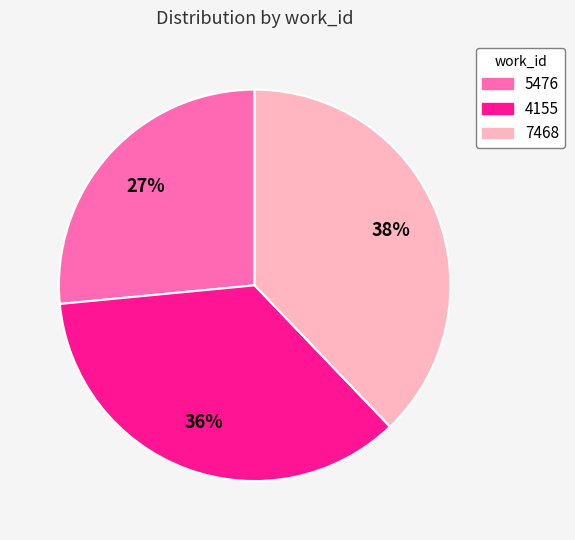

Rank the categories by value from lowest to highest.

5476, 4155, 7468